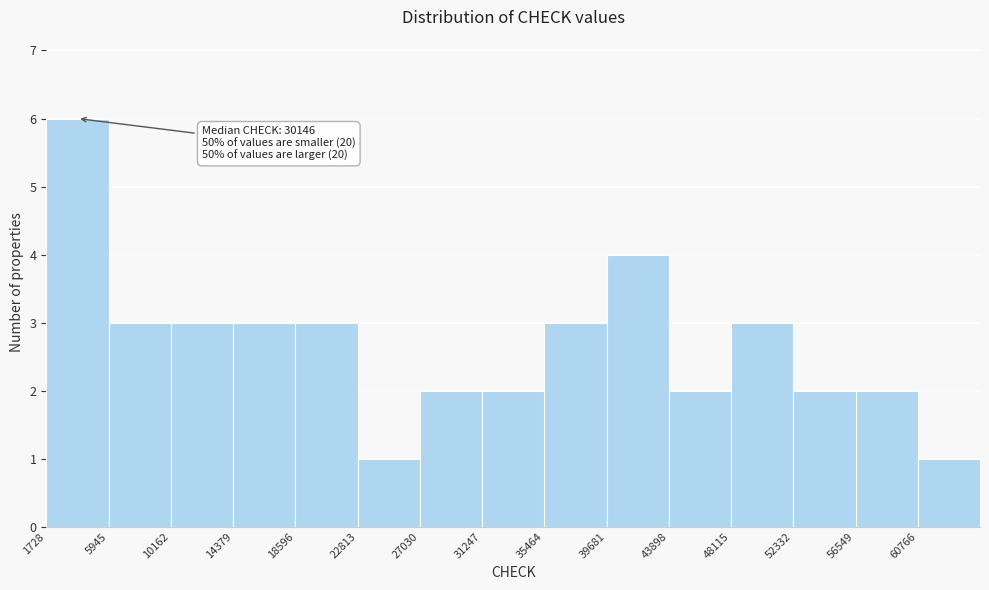

Which range on the x-axis has the tallest bar?

1500 to 6000